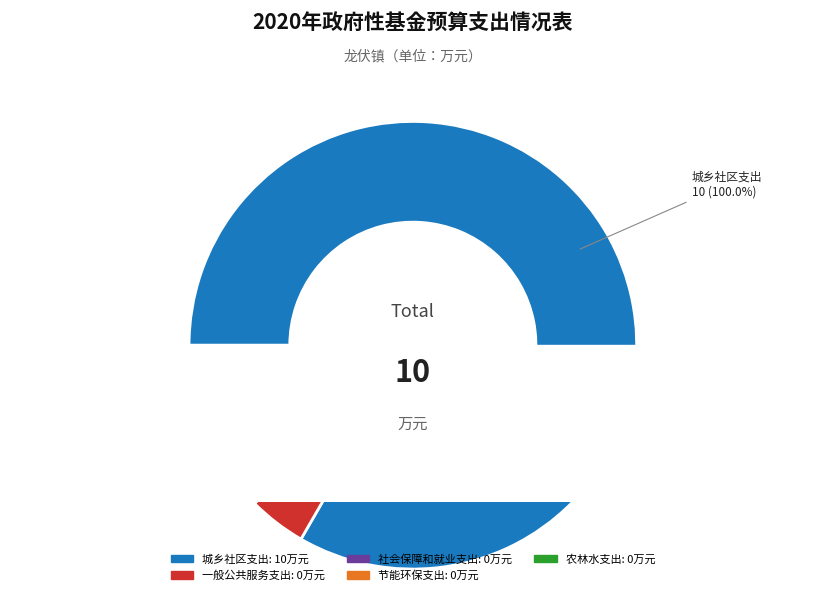

Which slice is the smallest?

一般公共服务支出